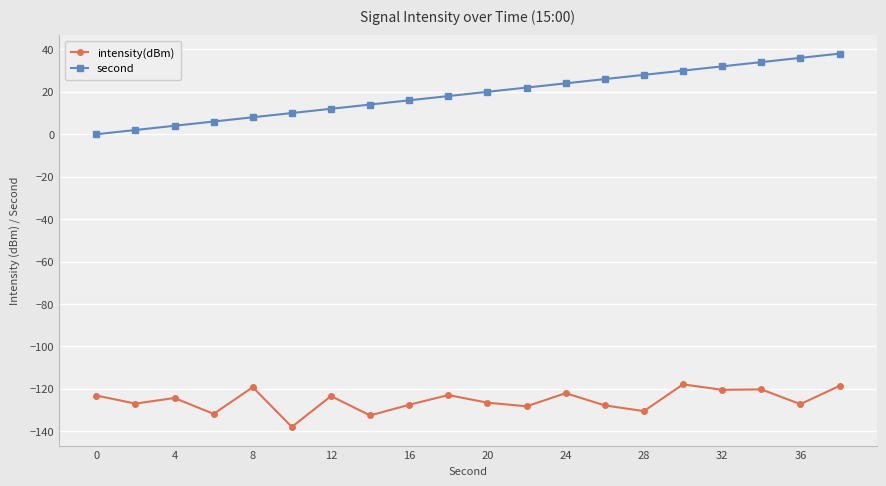

True or false: intensity(dBm) has more than 0 points higher than both neighbors.

True